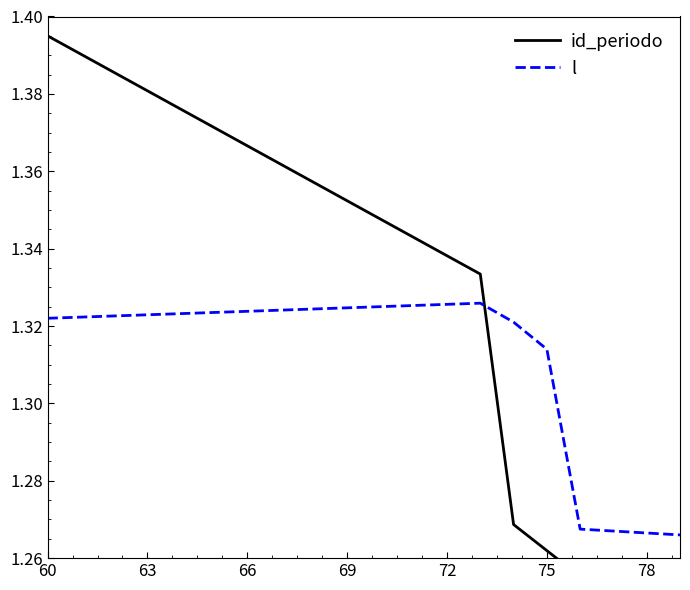

Reading right to left, list all the values displayed in this chart.

id_periodo: 1.2	1.2	1.2	1.3	1.3	1.3	1.3	1.3	1.3	1.3	1.4	1.4	1.4	1.4	1.4	1.4	1.4	1.4	1.4	1.4
l: 1.3	1.3	1.3	1.3	1.3	1.3	1.3	1.3	1.3	1.3	1.3	1.3	1.3	1.3	1.3	1.3	1.3	1.3	1.3	1.3